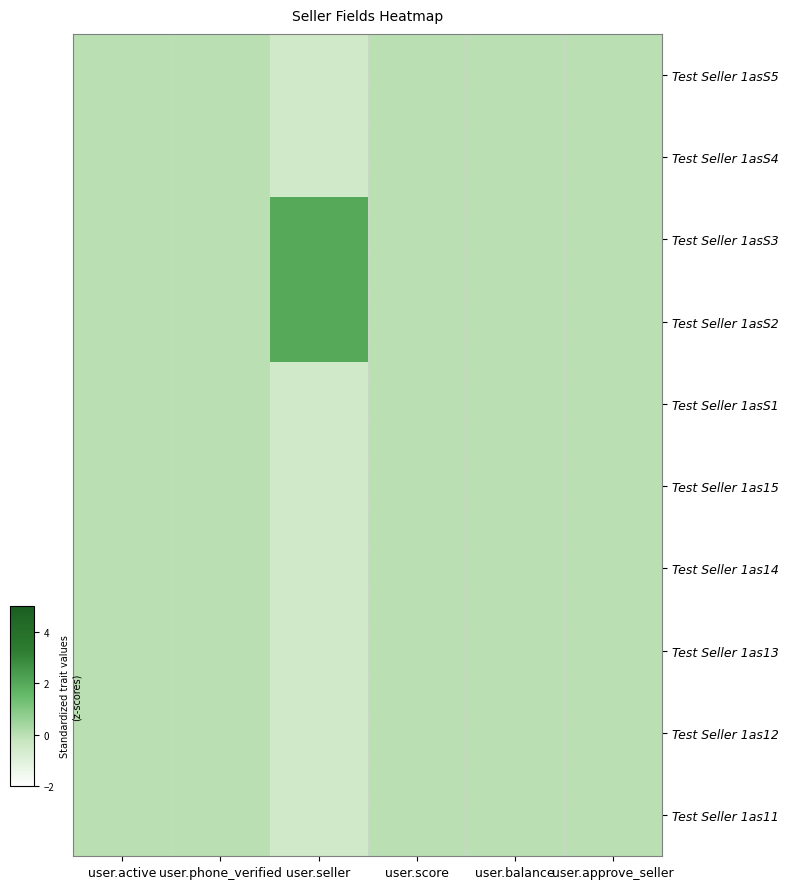

Between user.active and user.seller, which is larger?

user.active